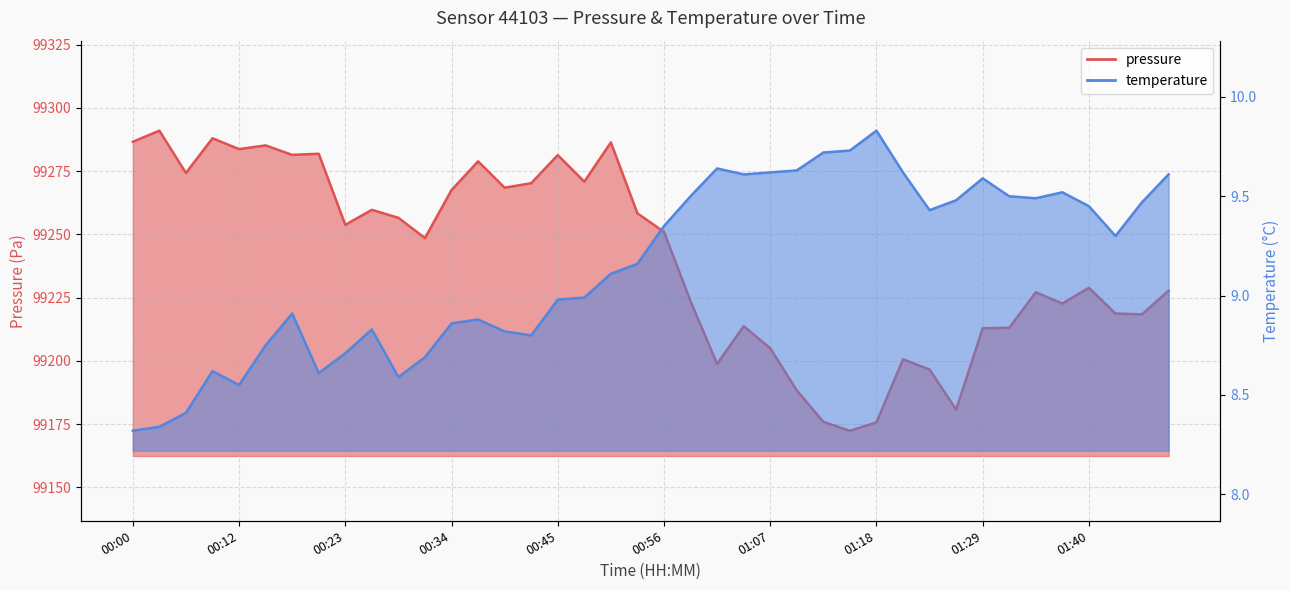

What is the label of the 32nd point from the right?

00:23